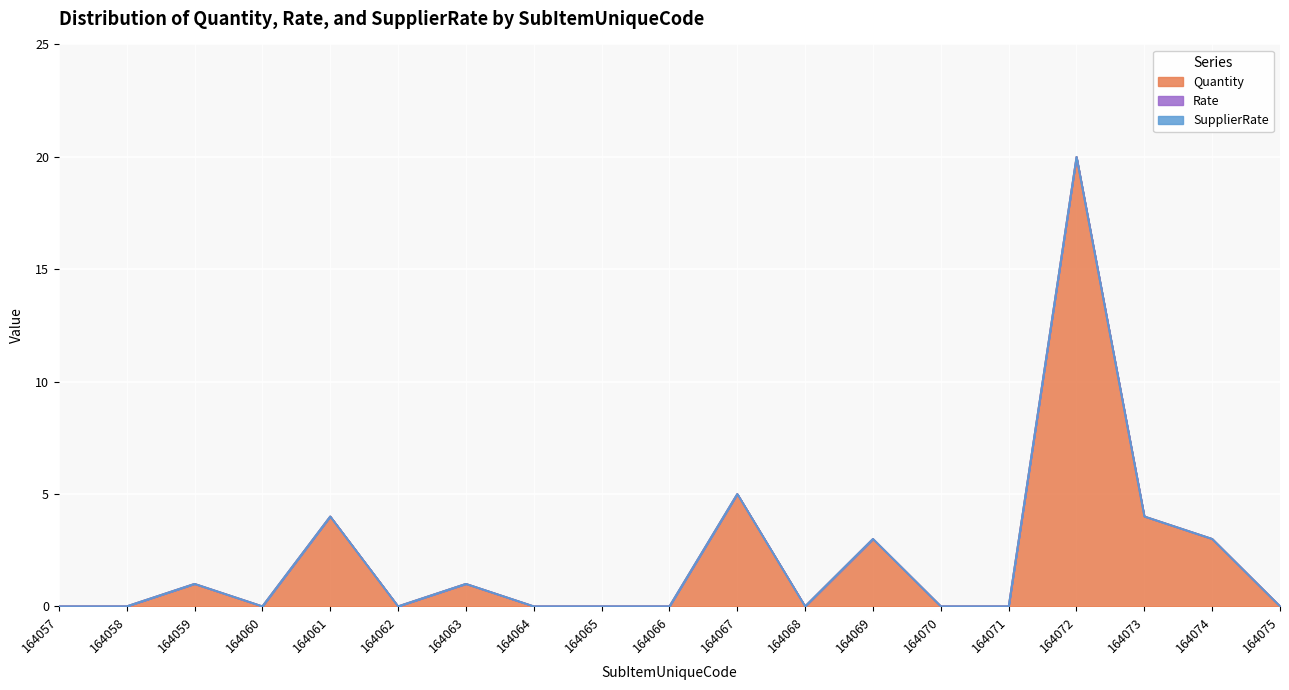

Between 164073 and 164066, which is larger?

164073